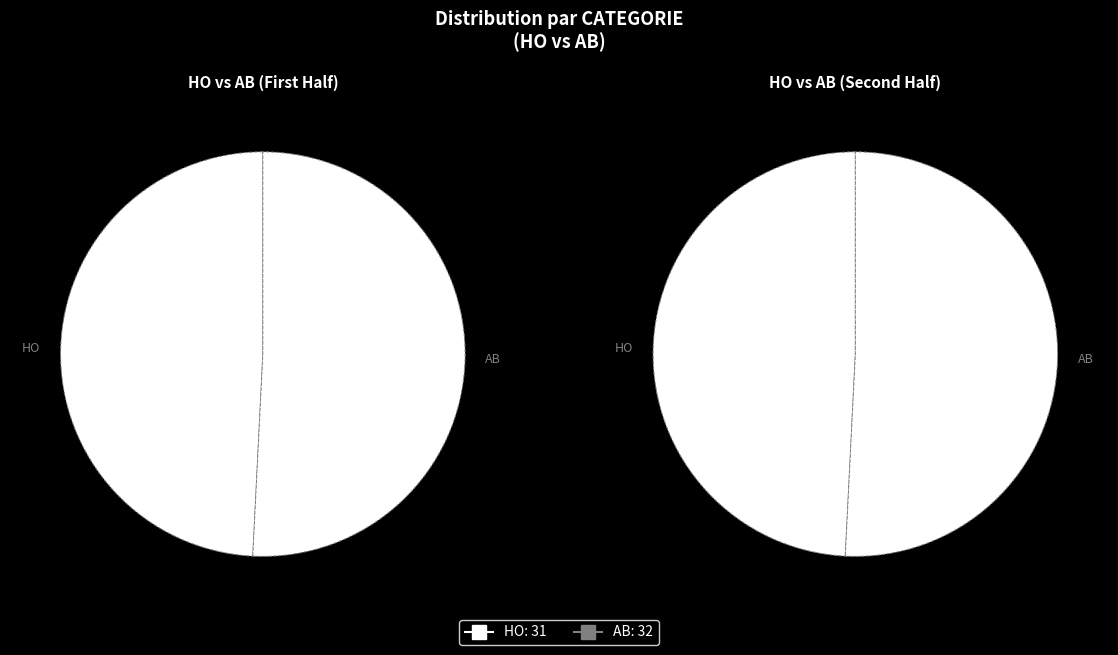

What percentage is the AB slice, to the nearest percent?

51%